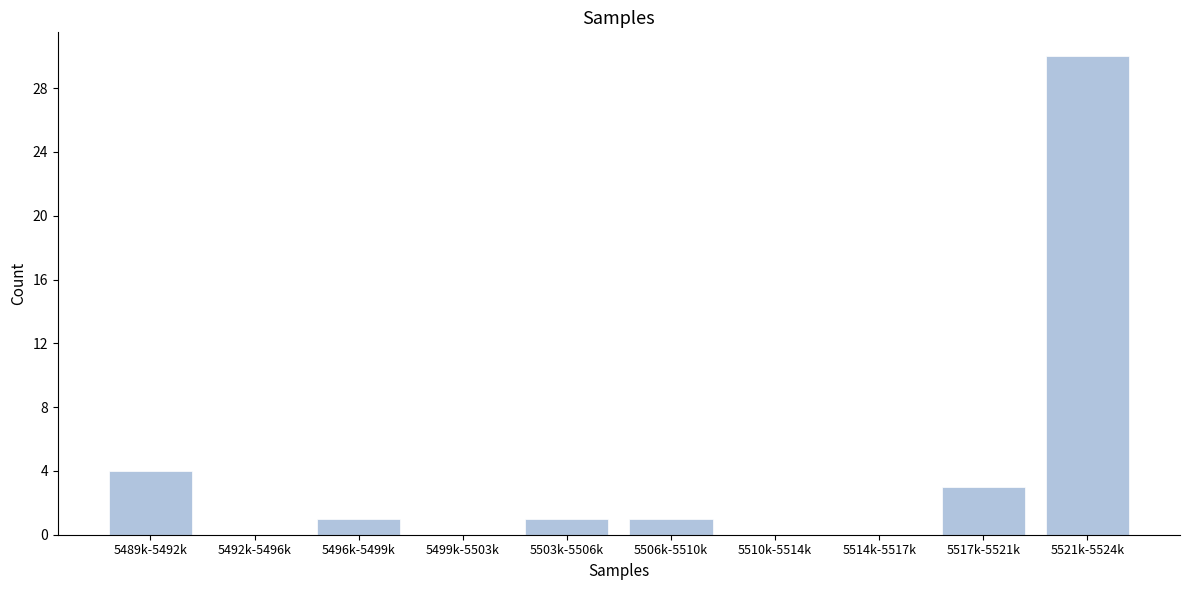

Reading left to right, extract all data points from this chart.

5489k-5492k=4	5492k-5496k=0	5496k-5499k=1	5499k-5503k=0	5503k-5506k=1	5506k-5510k=1	5510k-5514k=0	5514k-5517k=0	5517k-5521k=3	5521k-5524k=30